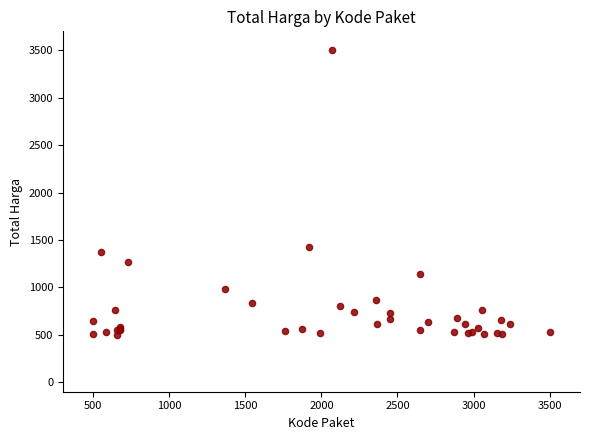

What Y value in the scatter plot is closest to 2000?

1424.5